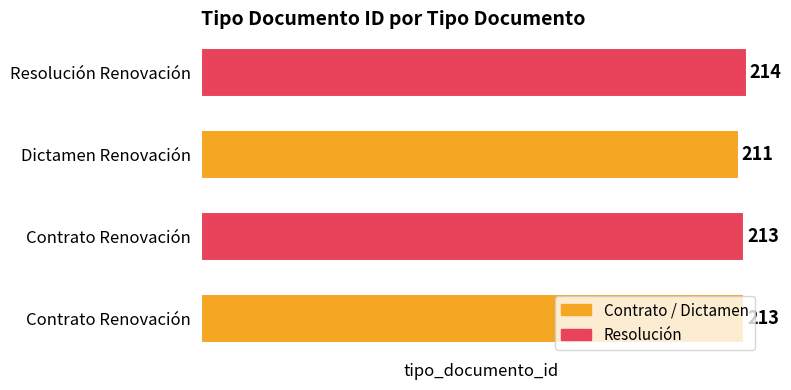

At which category does the chart reach its peak across all series?

Resolución Renovación